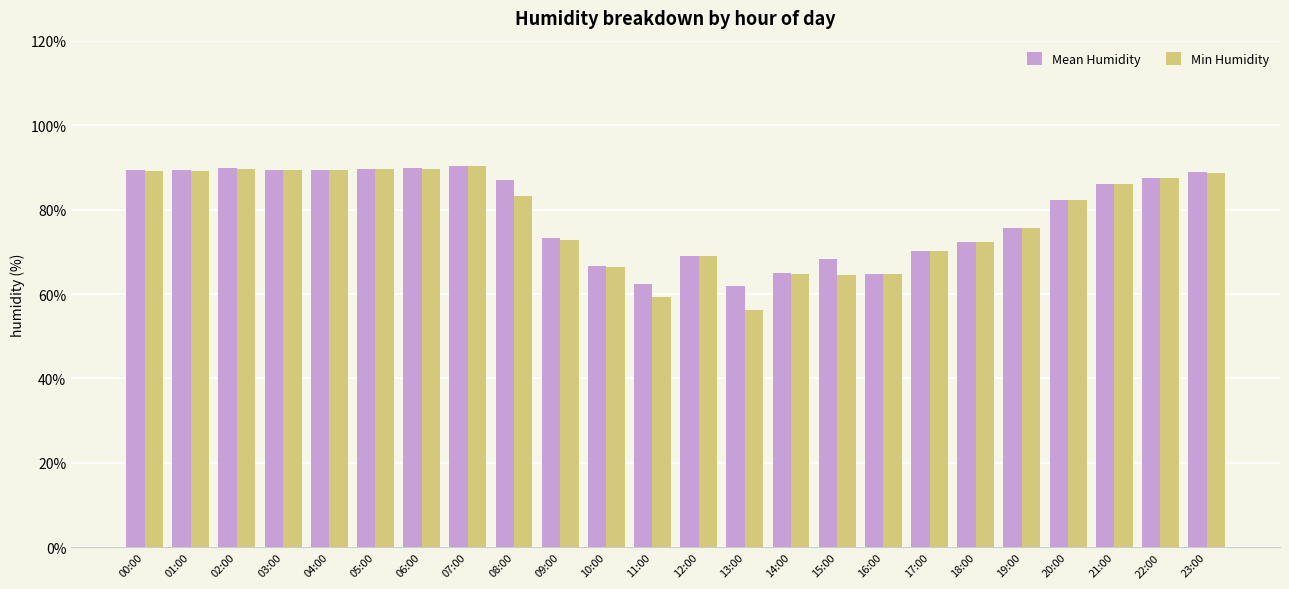

Which series changed the most between 11:00 and 21:00?

Min Humidity